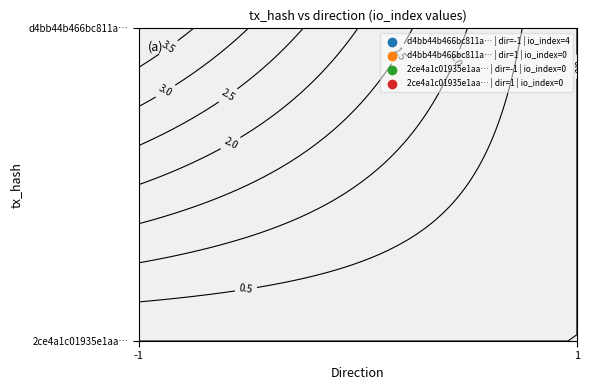

True or false: 2ce4a1c01935e1aa6b747ef650a8460686a7152 has a value of 0 at 1.

True